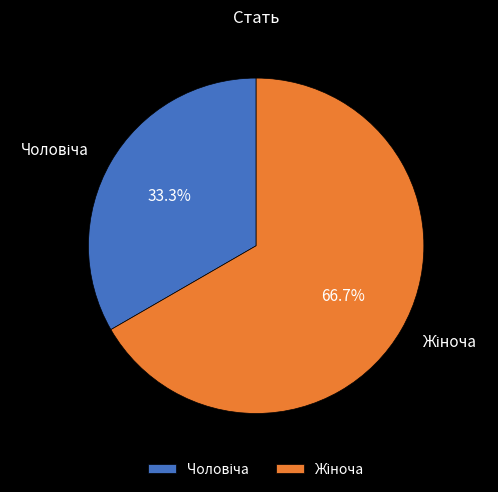

Does any single category account for the majority?

Yes